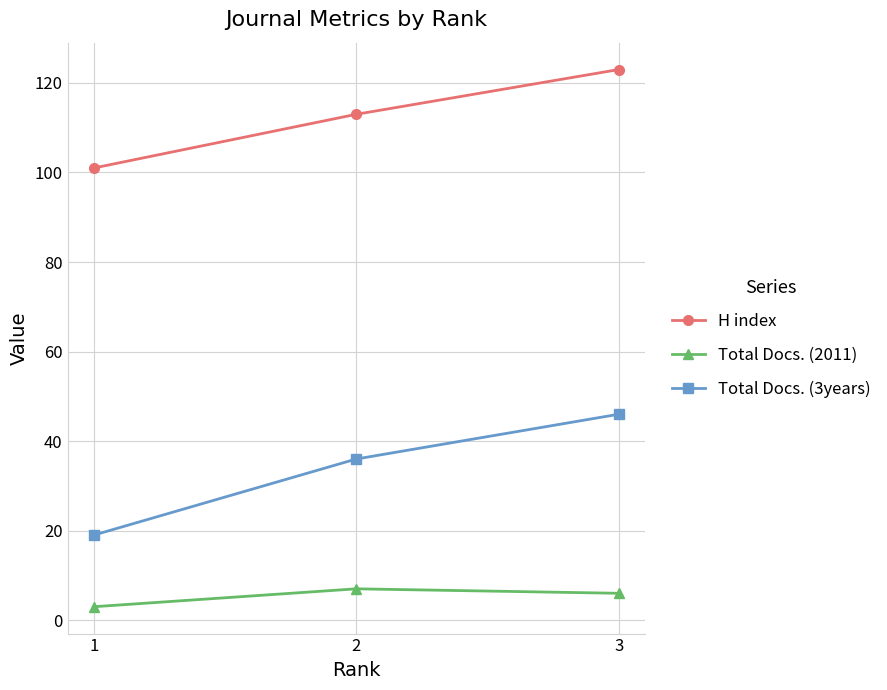

Rank the series by their maximum value, from lowest to highest.

Total Docs. (2011), Total Docs. (3years), H index